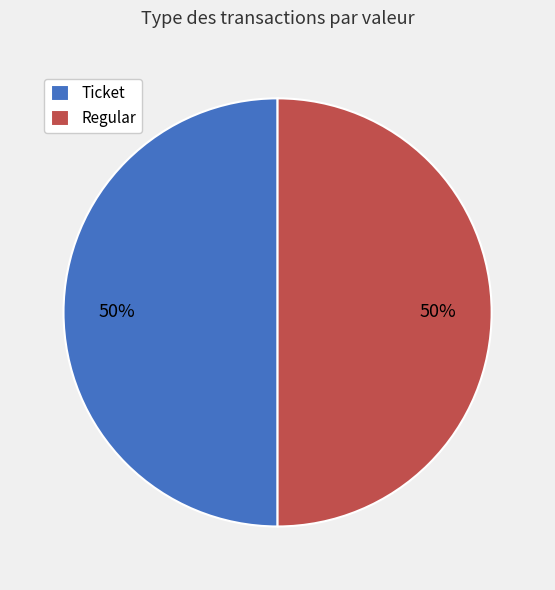

Combined, do Regular and Ticket account for over 50%?

Yes